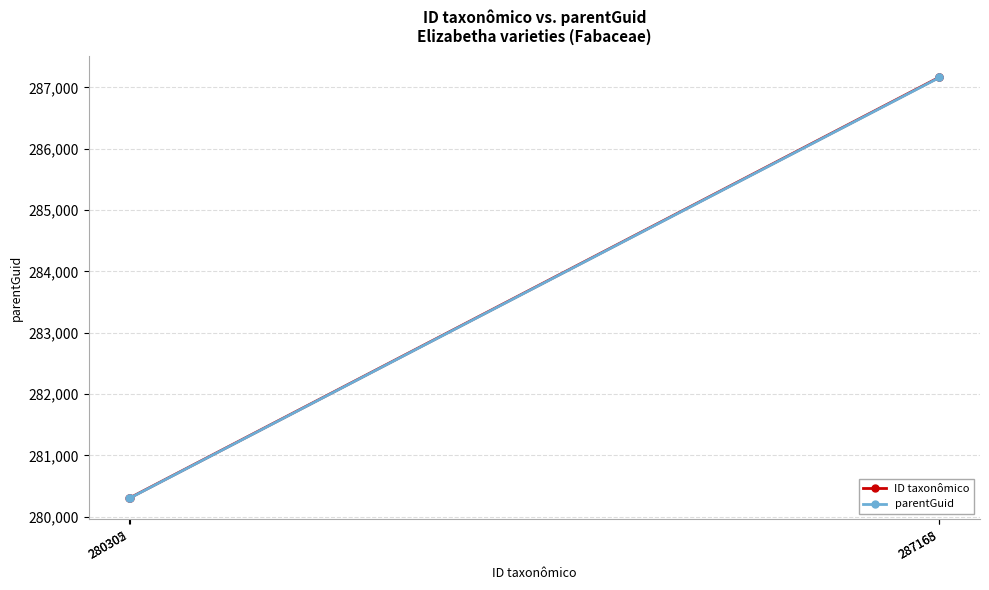

How many parentGuid values are between 280299 and 287162?

4